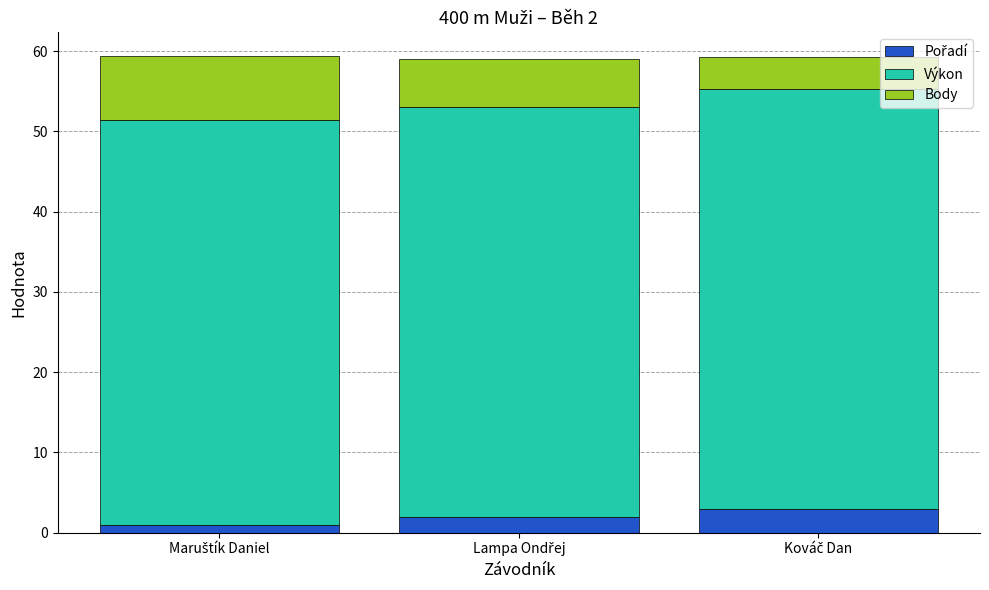

What is the maximum value for Pořadí?

3.0